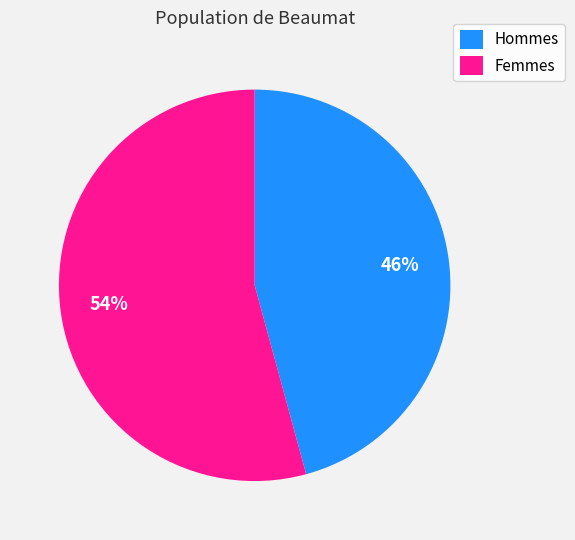

To the nearest percent, what percentage of the pie is Hommes?

46%